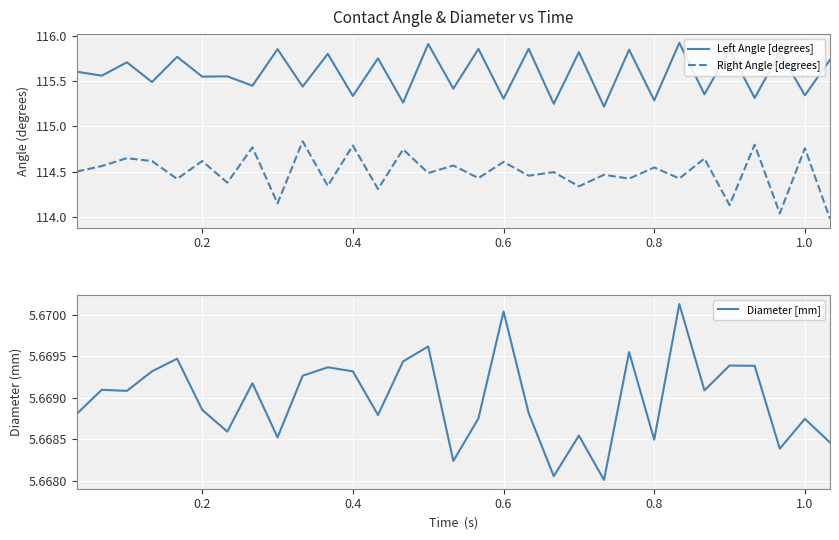

True or false: Left Angle [degrees] and Diameter [mm] intersect in this chart.

False